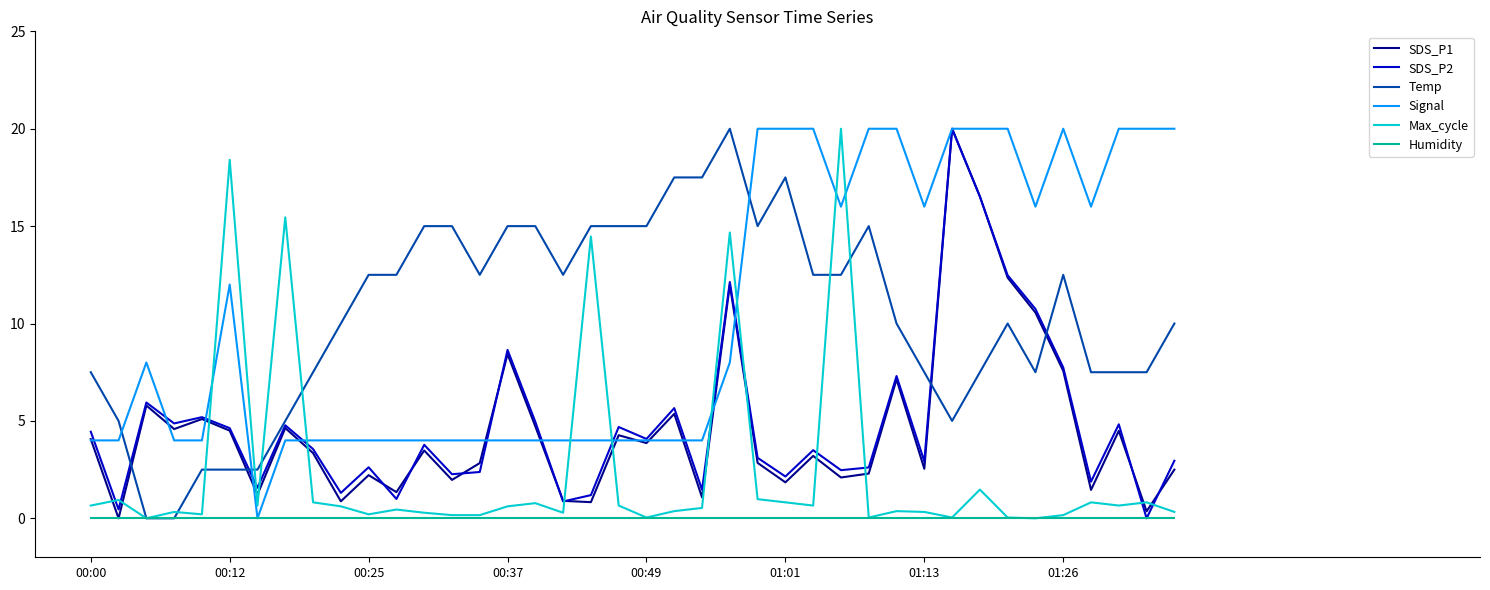

What is the greatest value displayed?

20.0